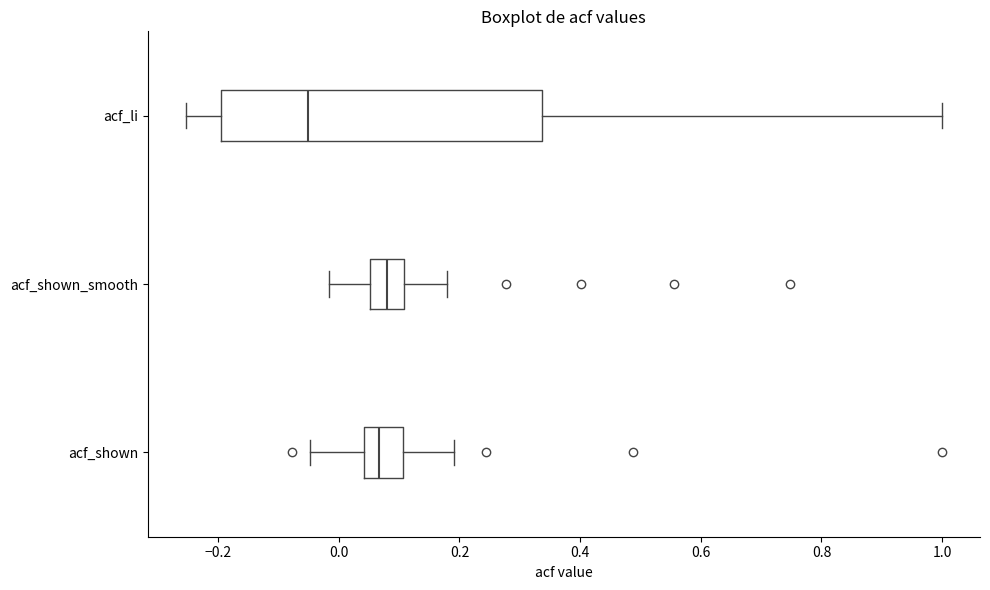

Comparing the boxes themselves (not the whiskers), which one is the widest?

acf_li